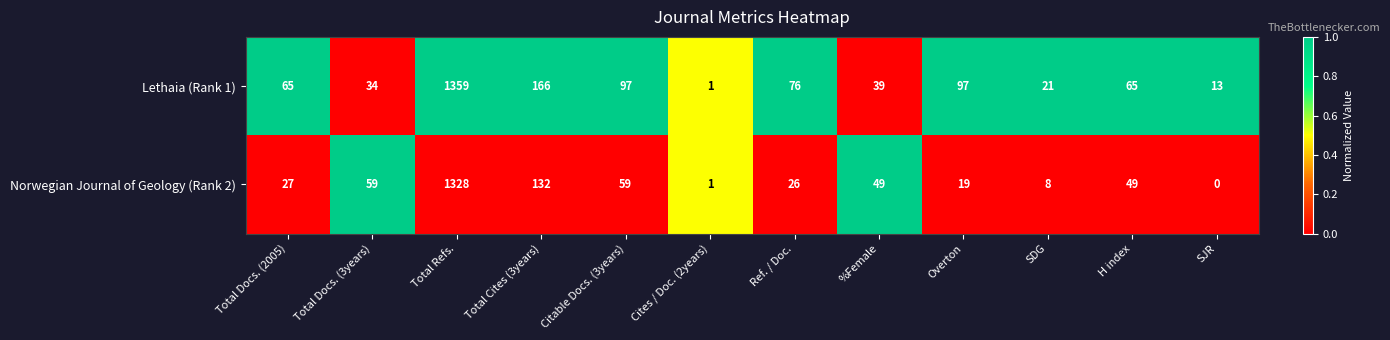

What is the spread (max minus min) of values at Citable Docs. (3years)?

38